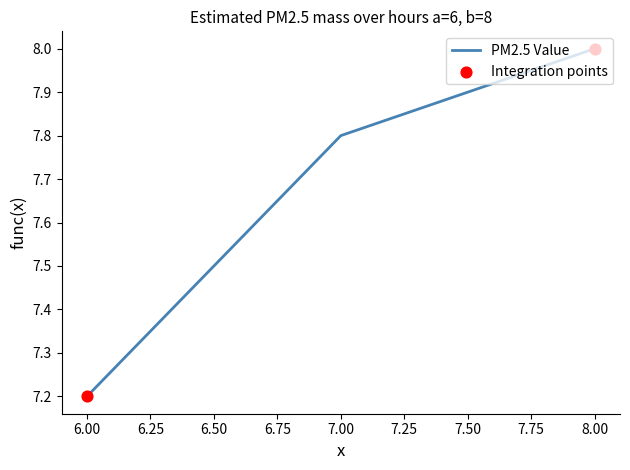

What is the change in value from 7.00 to 8.00?

+0.2